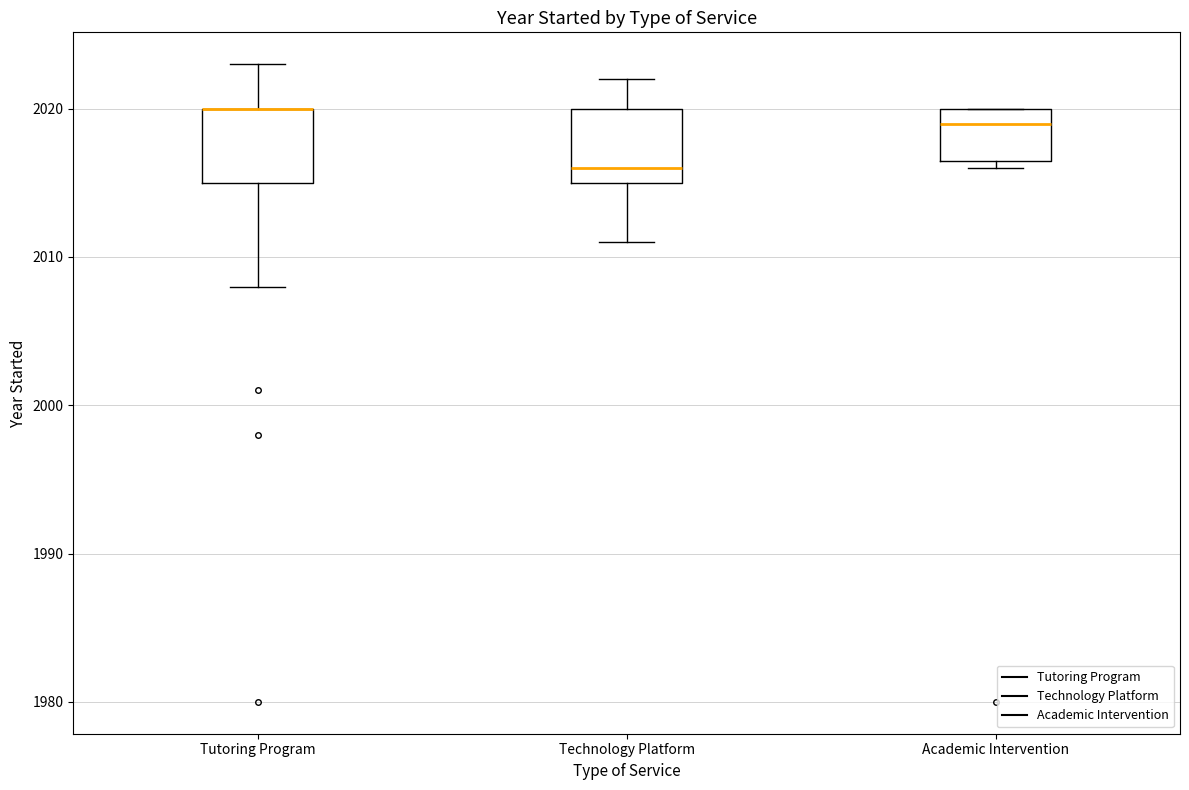

Where does the lower whisker of the box for Tutoring Program end on the y-axis? The values are not printed on the chart, so give them approximately, as read against the axis.

2008